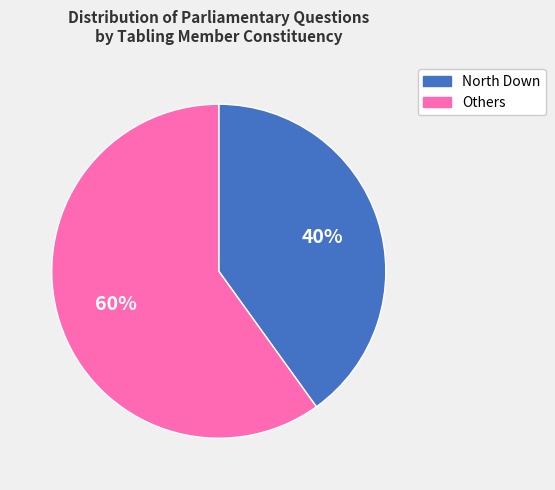

How many slices are in this pie chart?

2